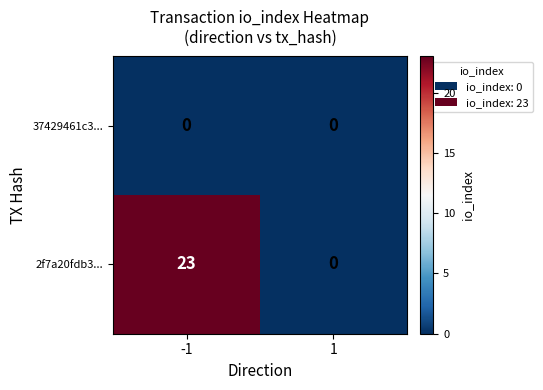

What is the difference between the 2f7a20fdb3... values at -1 and 1?

23